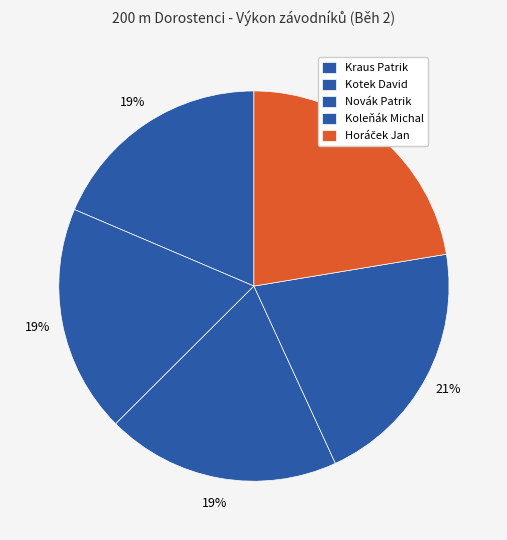

Which slice is the smallest?

Kraus Patrik